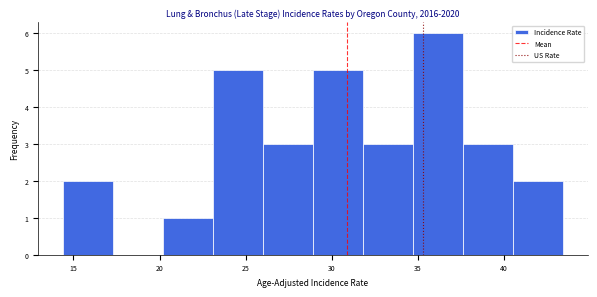

Reading left to right, transcribe this chart: for each bar, give the range it covers on the x-axis and its height. Neither the bar edges nor the heights are printed on the chart, so give them approximately, as read against the axes.

14.4 to 17.3: 2
17.3 to 20.2: 0
20.2 to 23.1: 1
23.1 to 26.0: 5
26.0 to 28.9: 3
28.9 to 31.8: 5
31.8 to 34.7: 3
34.7 to 37.6: 6
37.6 to 40.5: 3
40.5 to 43.4: 2